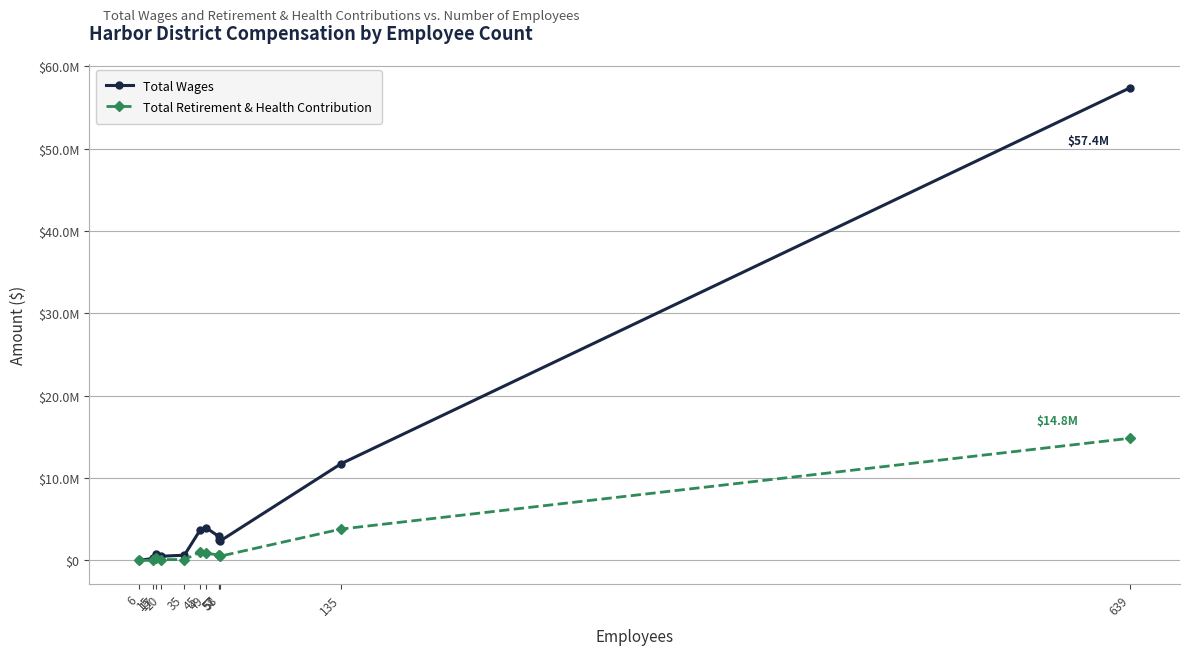

Does the chart have visible grid lines?

Yes